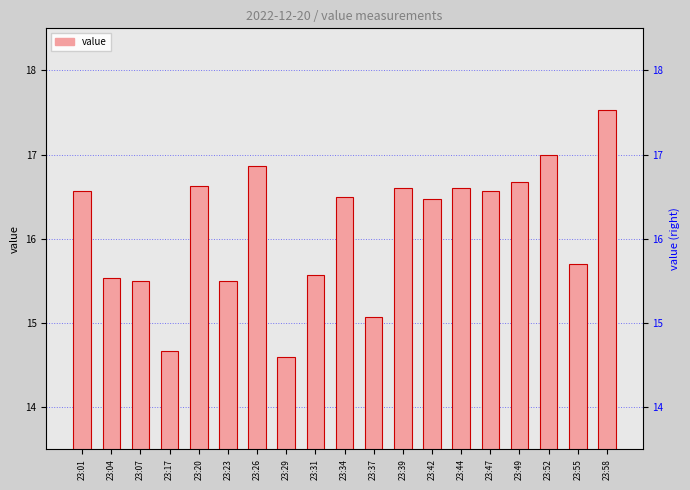

Are the bars grouped side by side (vs. stacked)?

No